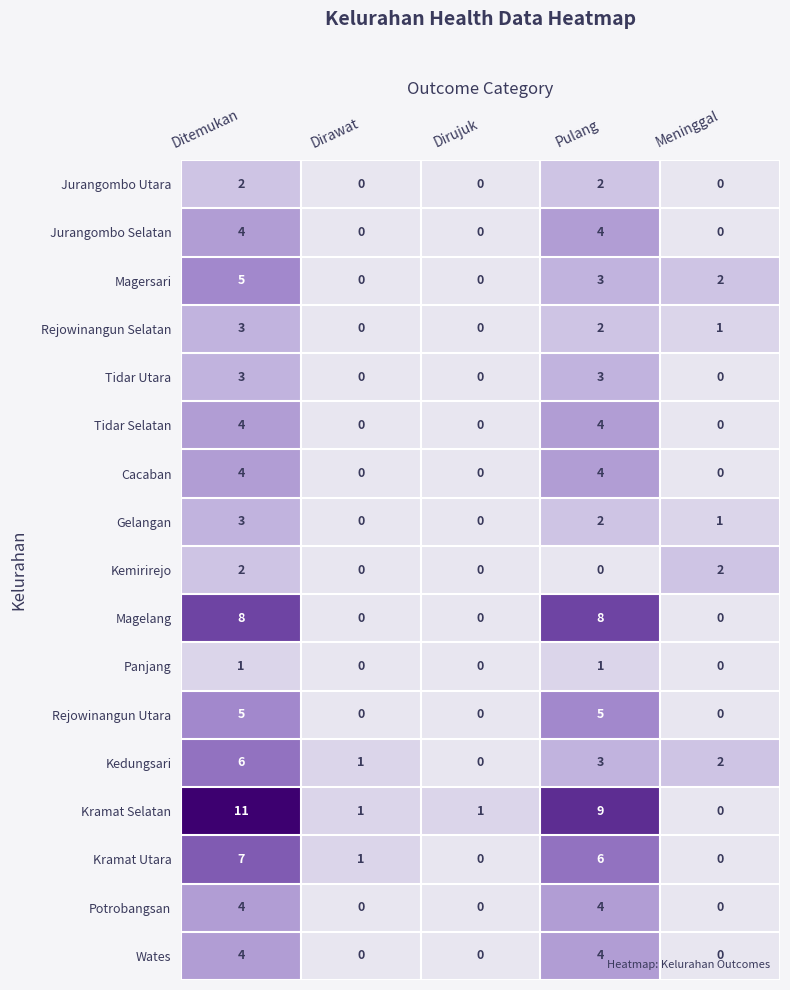

Which category has the highest value across all series?

Ditemukan